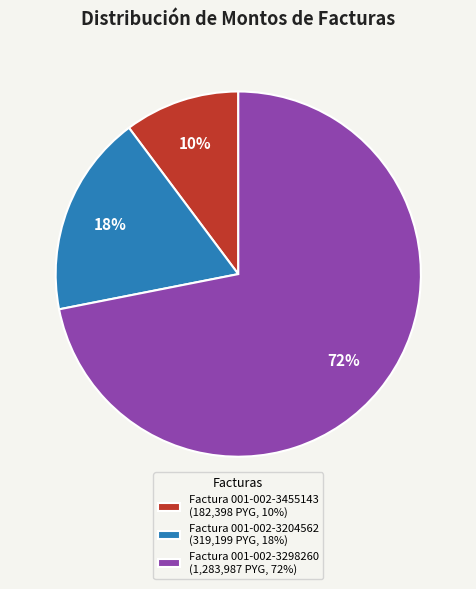

Does Factura 001-002-3455143 account for over 50% of the chart?

No